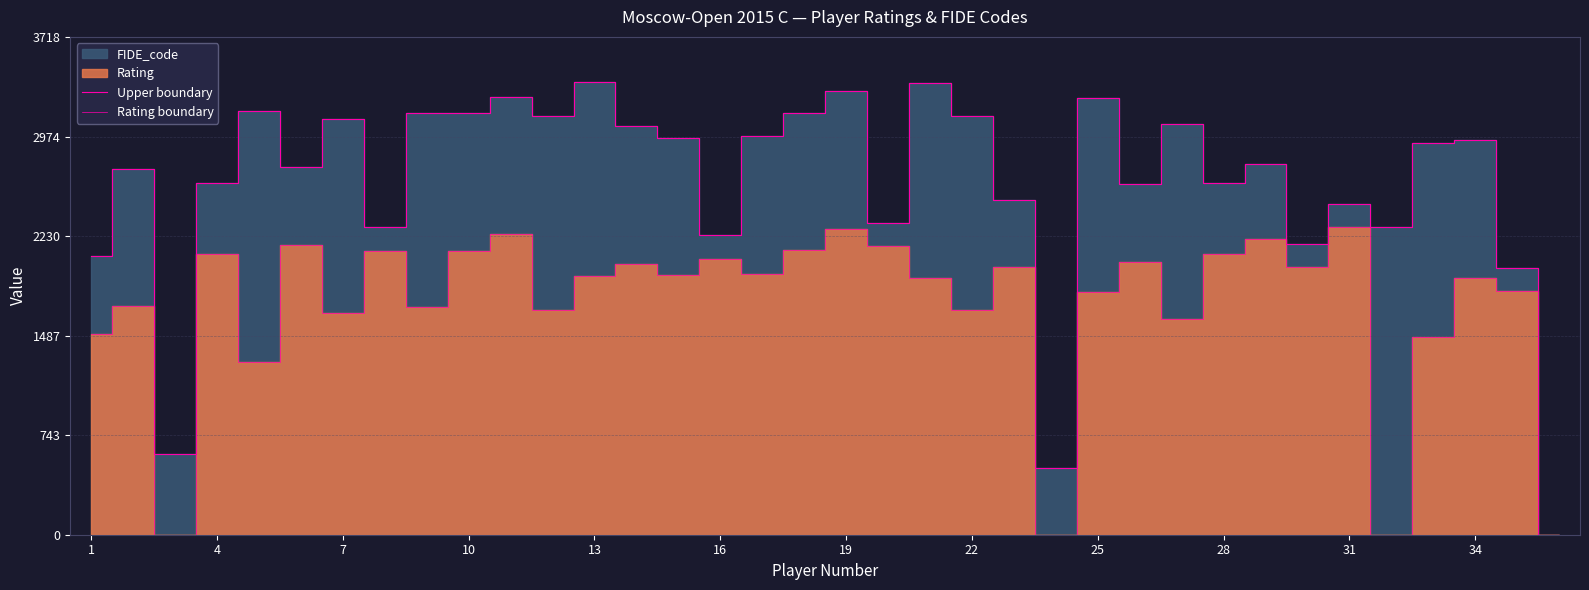

Does the chart display data point markers on the line(s)?

No